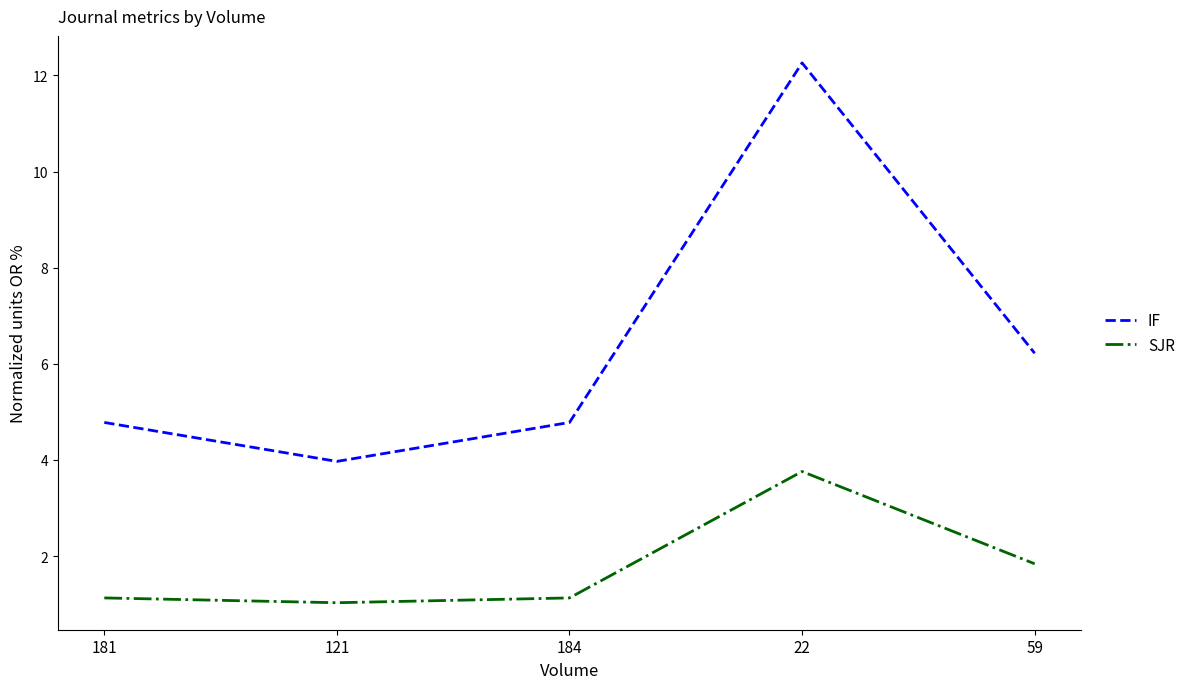

Which category has the lowest value in the IF series?

121